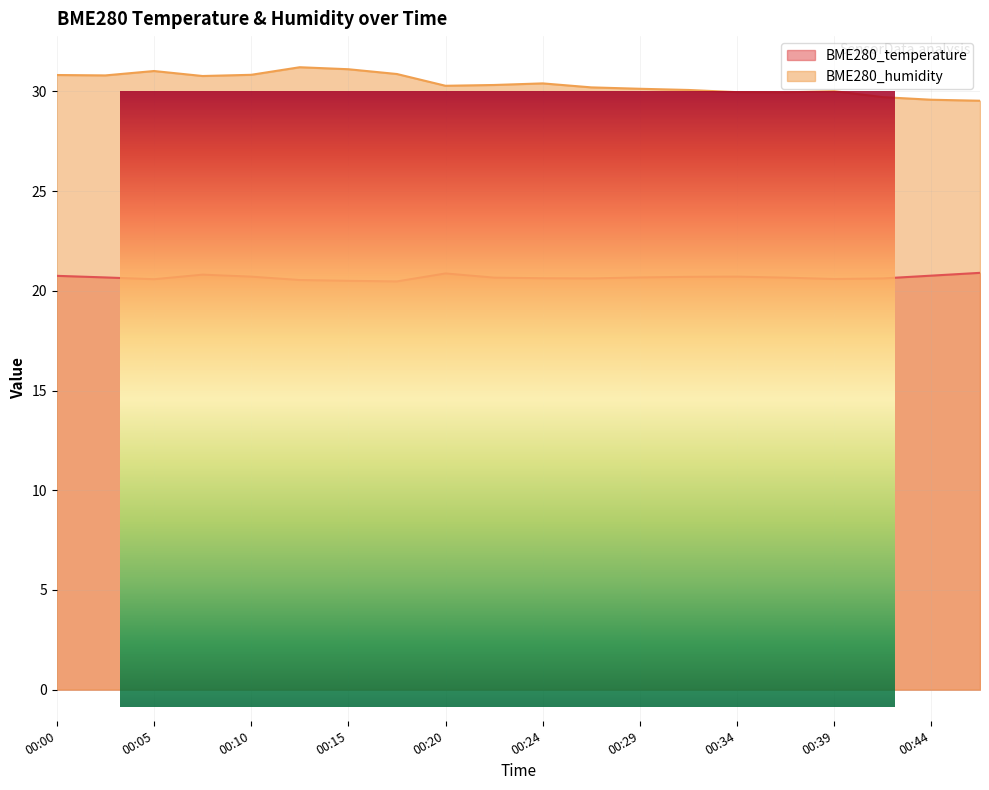

What is the value of the BME280_humidity point at the 14th from the left?

30.1